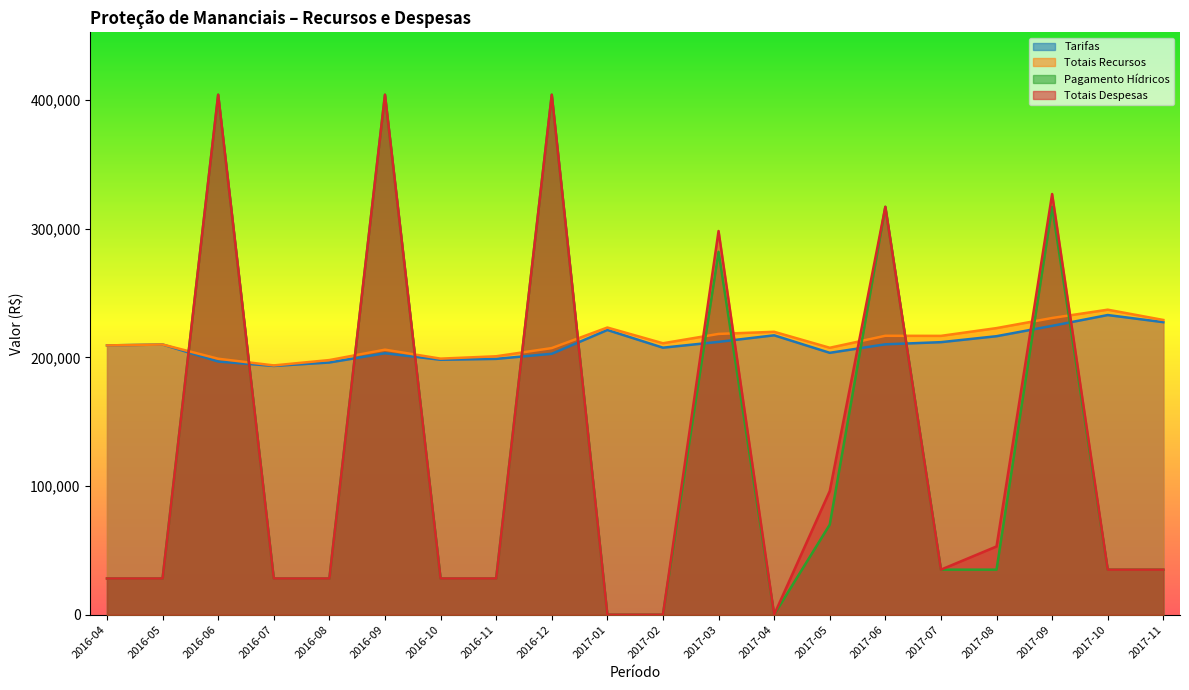

What position from the left is 2017-05?

14